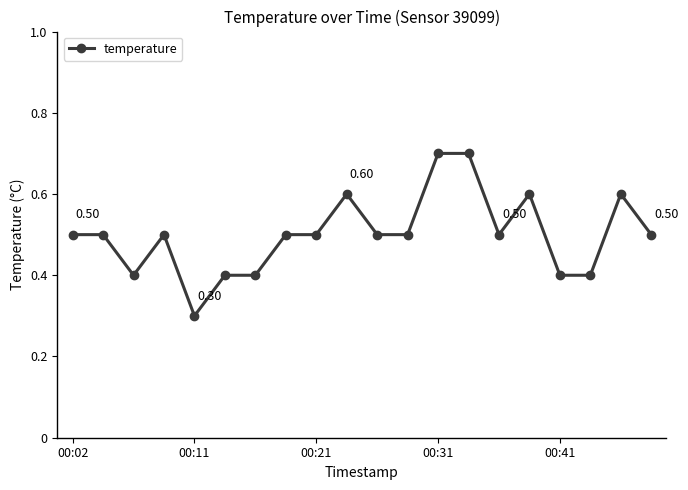

What is the minimum value shown in the chart?

0.3